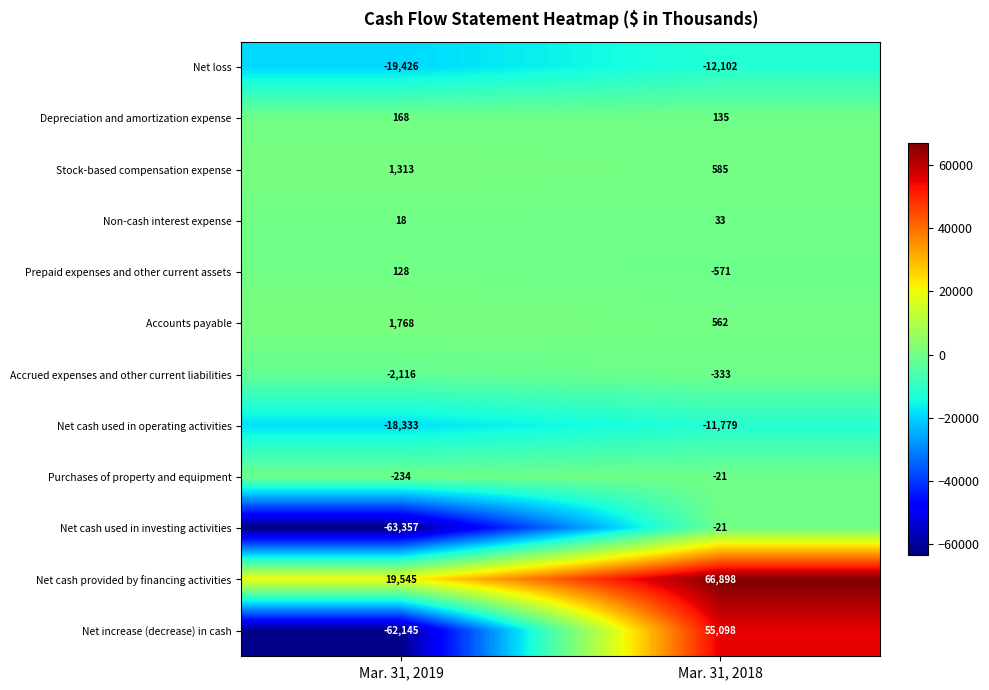

What is the difference between the Net cash used in operating activities values at Mar. 31, 2019 and Mar. 31, 2018?

6554